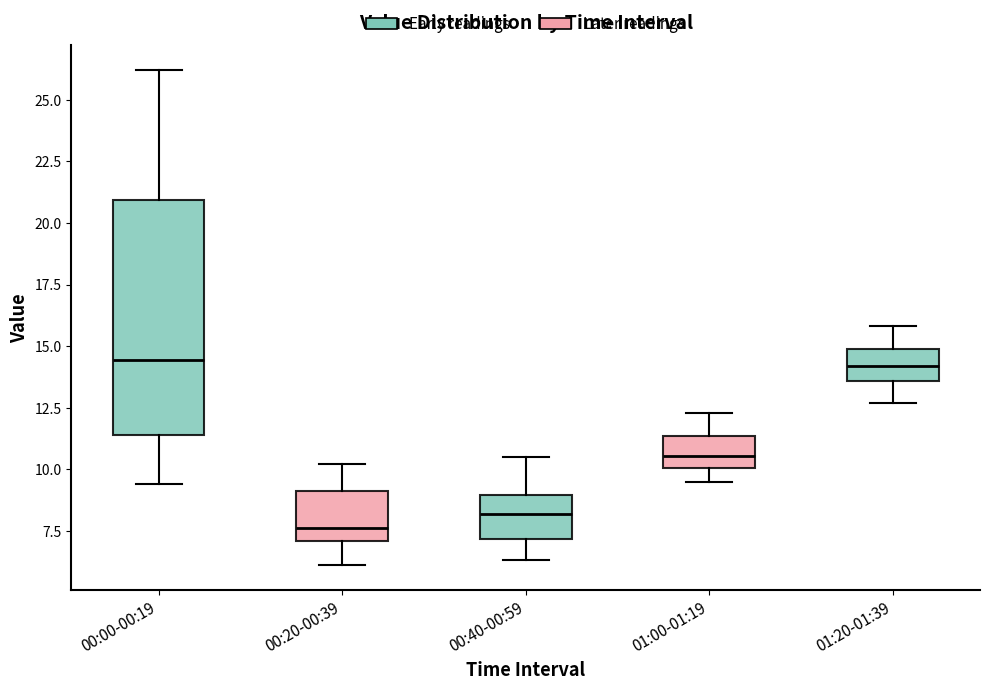

Reading left to right, read every box against the y-axis: the position of its median line, the range the box covers, and the ends of its whiskers. The values are not printed on the chart, so give them approximately, as read against the axis.

00:00-00:19: median 14.5, box 11.5 to 21.0, whiskers 9.5 to 26.0
00:20-00:39: median 7.5, box 7.0 to 9.0, whiskers 6.0 to 10.0
00:40-00:59: median 8.0, box 7.0 to 9.0, whiskers 6.5 to 10.5
01:00-01:19: median 10.5, box 10.0 to 11.5, whiskers 9.5 to 12.5
01:20-01:39: median 14.0, box 13.5 to 15.0, whiskers 12.5 to 16.0